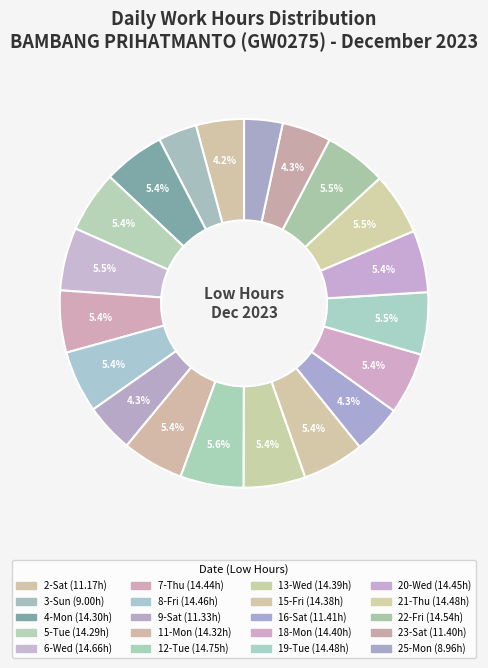

How many slices are in this pie chart?

20